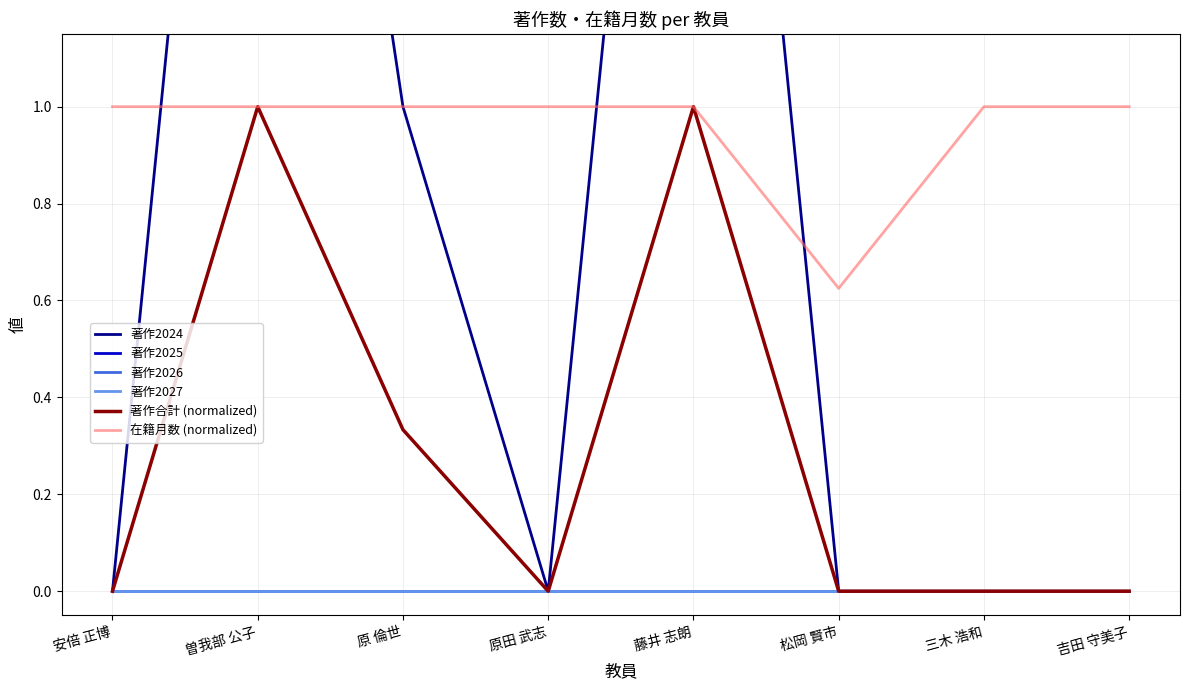

Is it true that 著作2024 equals 4.9 at 藤井 志朗?

False